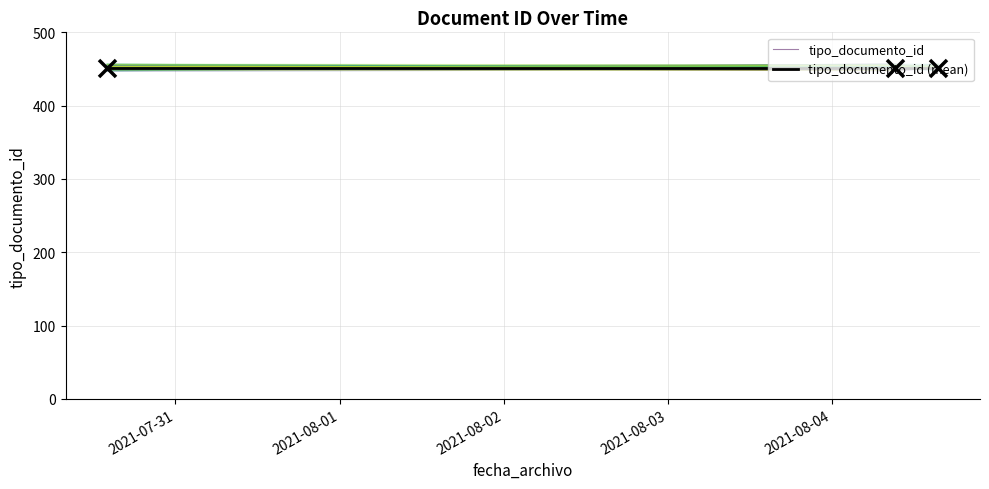

At which category is the sum across all series the highest?

2021-07-31